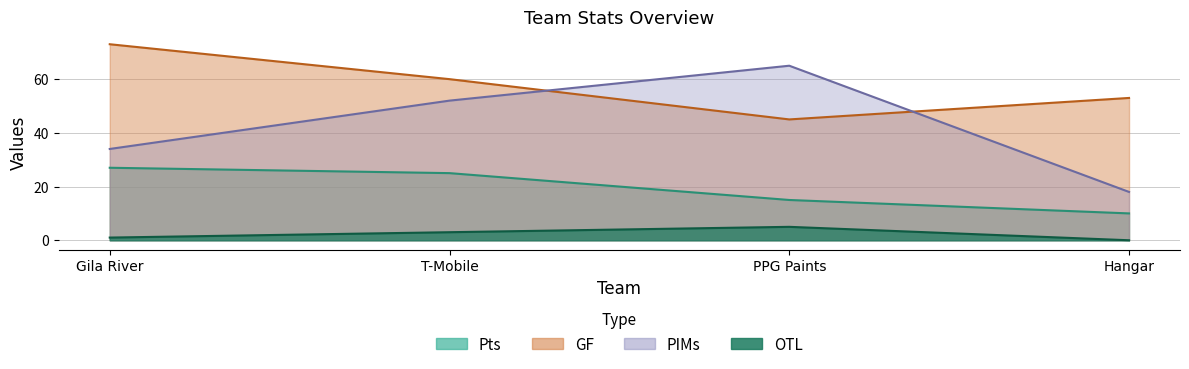

At which label does Pts first exceed 25?

Gila River